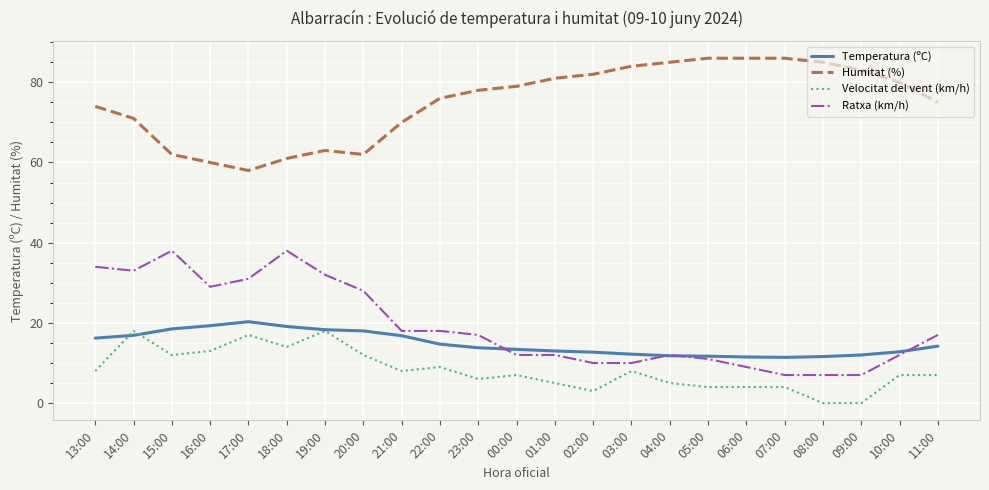

The Humitat (%) series shows 71.0 at 14:00. True or false?

True